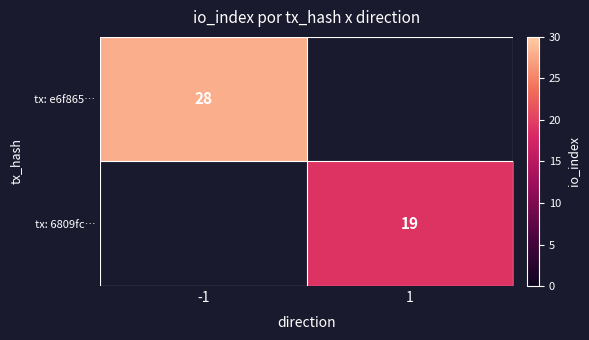

True or false: tx: e6f865… has a value of 50 at -1.

False